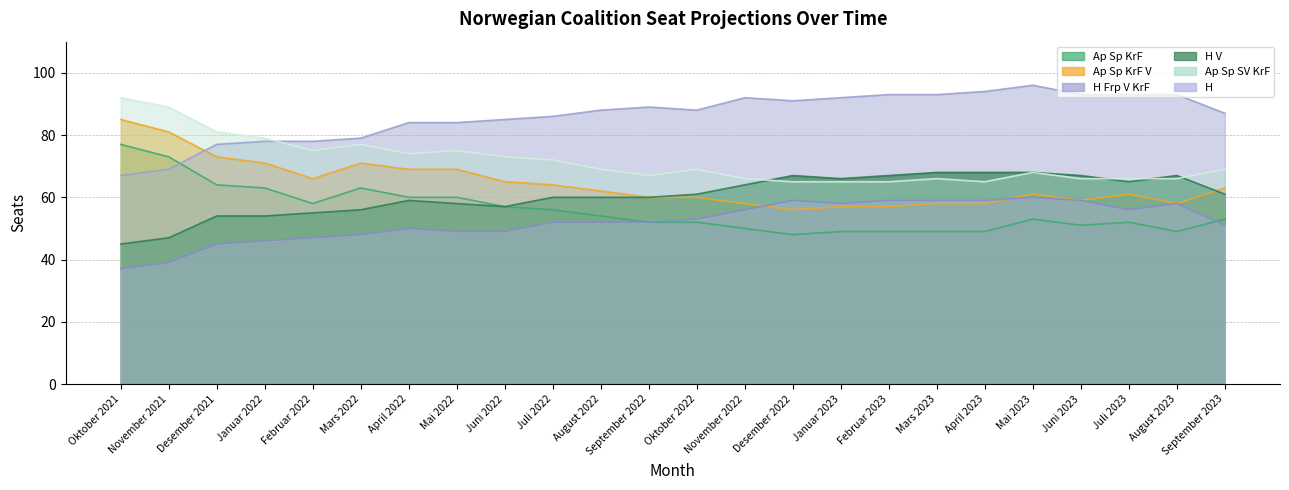

List the series in order of their peak value, lowest first.

H, H V, Ap Sp KrF, Ap Sp KrF V, Ap Sp SV KrF, H Frp V KrF